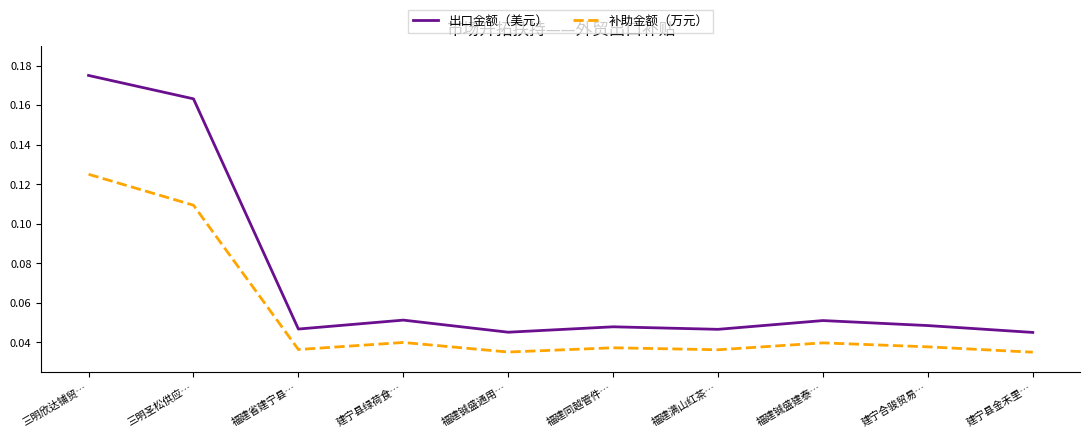

Is it true that 出口金额（美元） equals 0.1 at 福建满山红茶…?

False